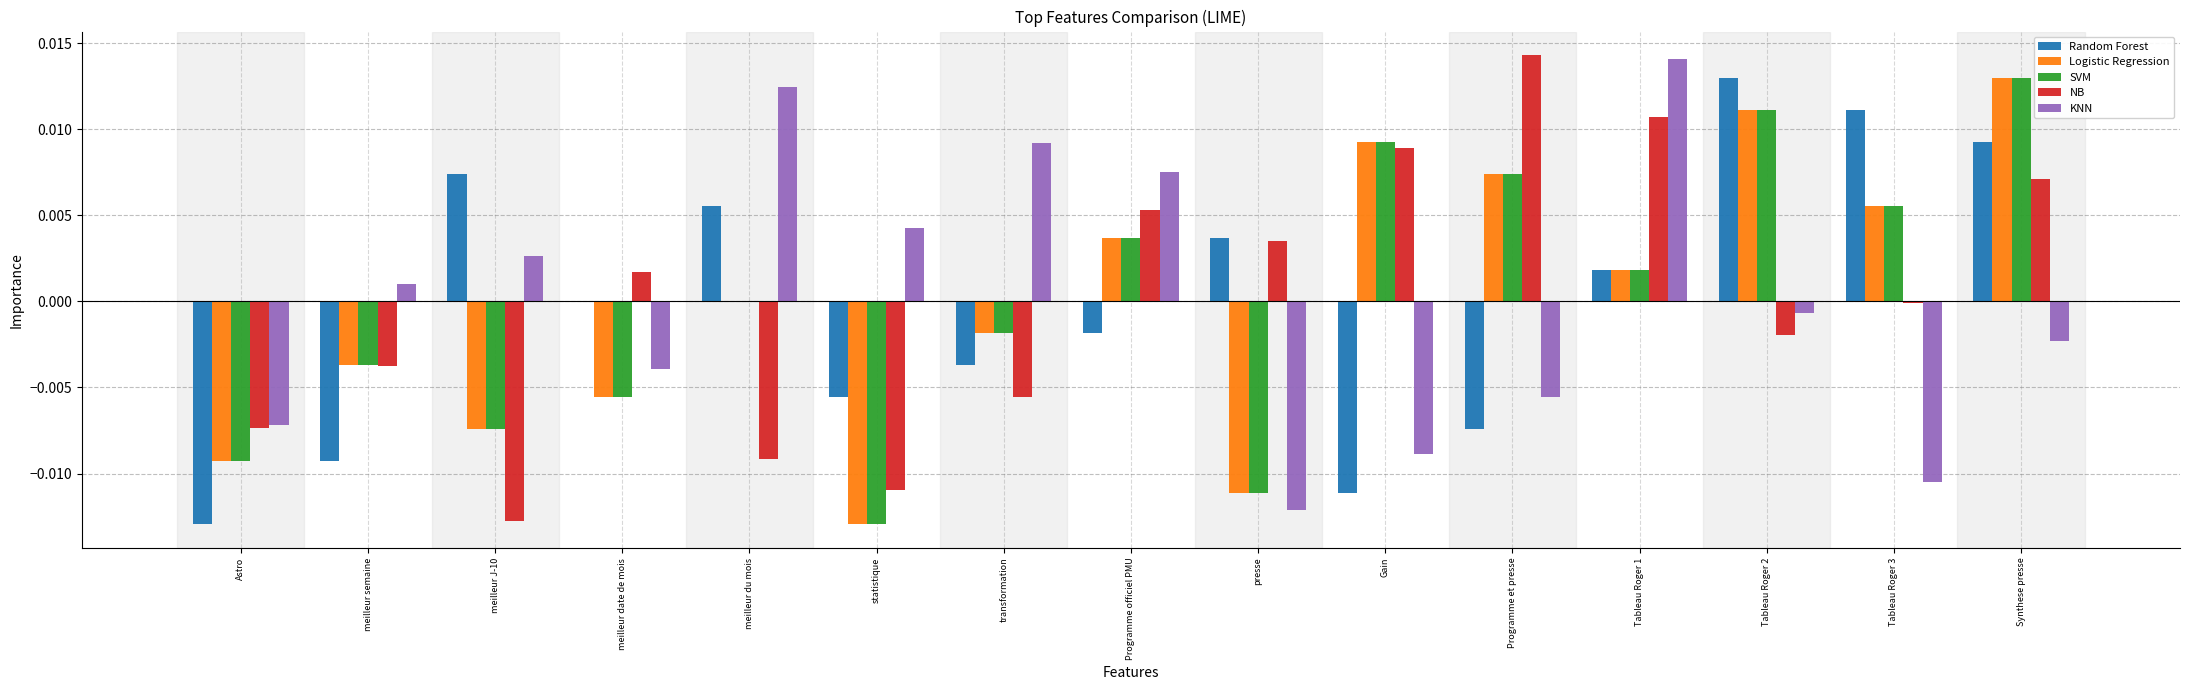

Which category has the highest value in the NB series?

Programme et presse